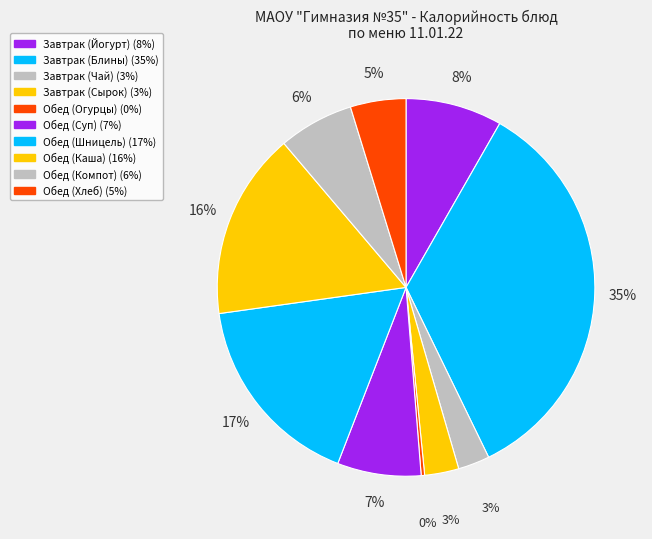

Rank the categories by value from highest to lowest.

Блины с джемом фруктовым, Шницель из цыпленка, Каша гречневая, Йогурт фруктовый, Суп картофельный с горбушей, Компот из свежих фруктов, Хлеб ржаной, Сырок плавленый Виола, Чай с сахаром, Огурцы соленые